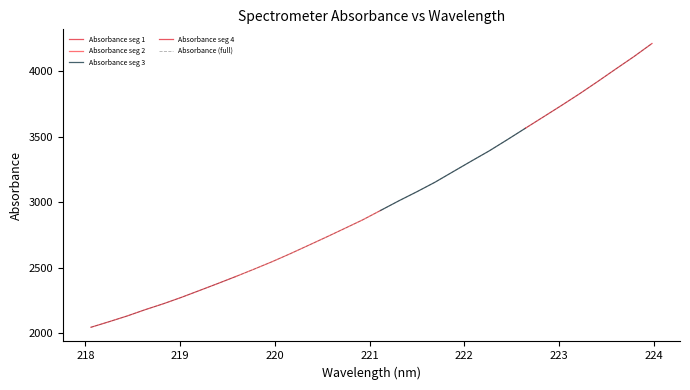

The chart shows a value of 3232.0 at 221.8812. True or false?

True